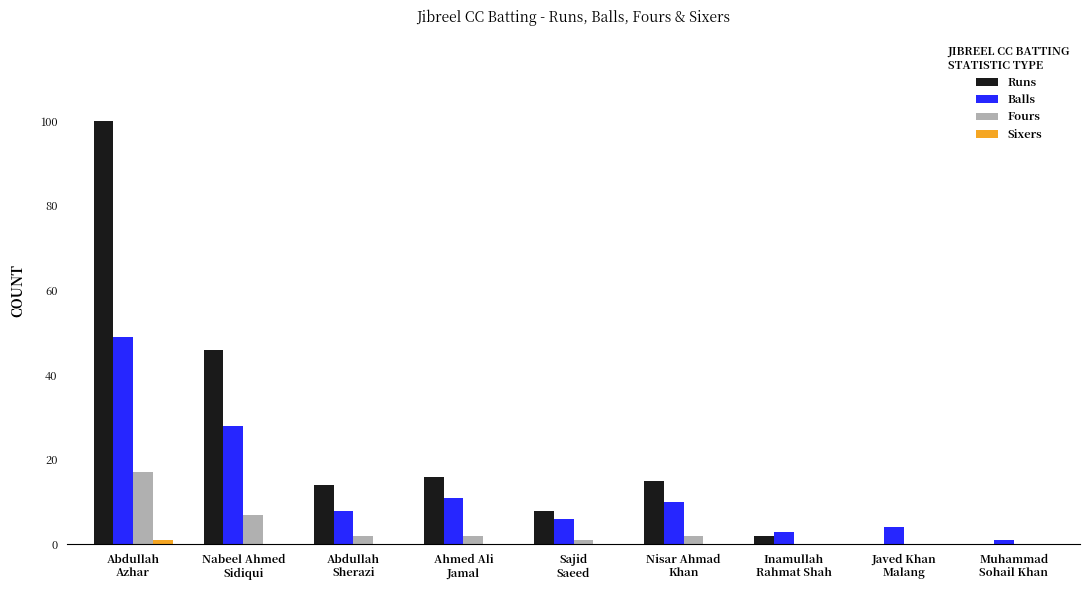

Which series has the largest total across all categories?

Runs